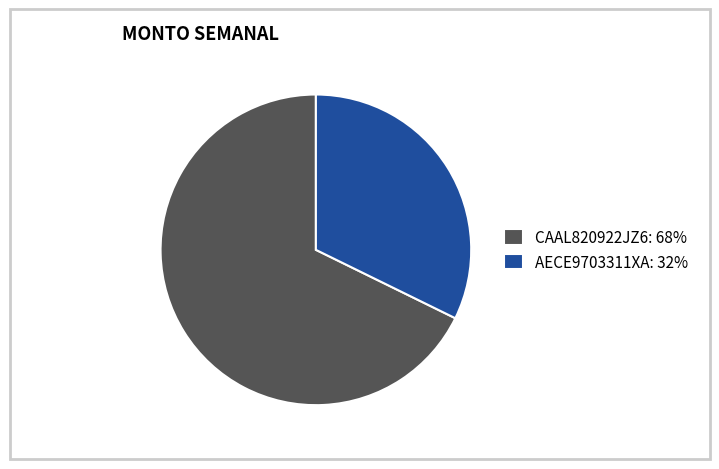

How many slices are in this pie chart?

2